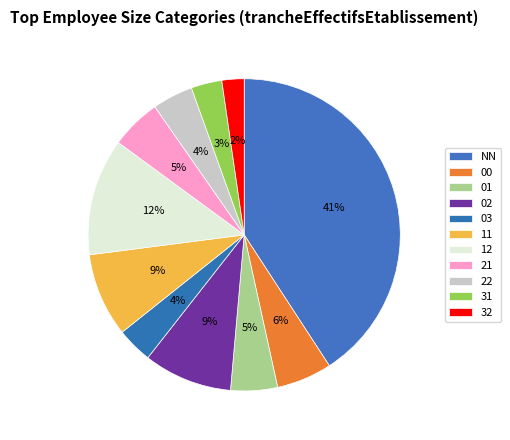

How many slices are in this pie chart?

11